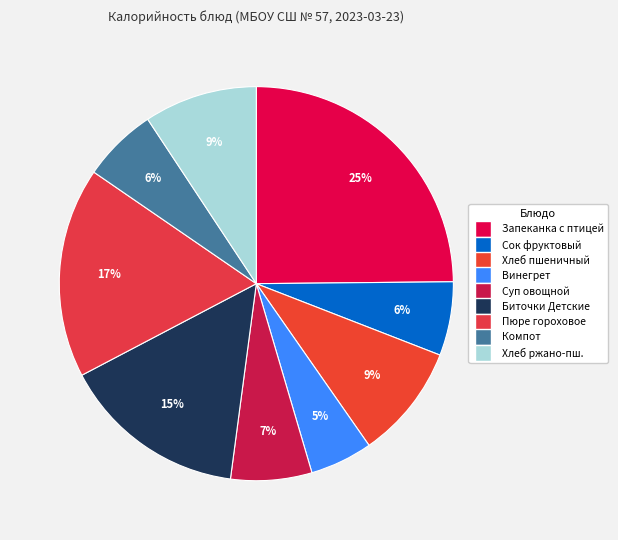

Rank the categories by value from lowest to highest.

Винегрет овощной, Сок фруктовый, Компот из сухофруктов, Суп из овощей со сметаной, Хлеб ржано-пшеничный, Хлеб пшеничный, Биточки Детские, Гороховое пюре с маслом сливочным, Запеканка картофельная с мясом птицы